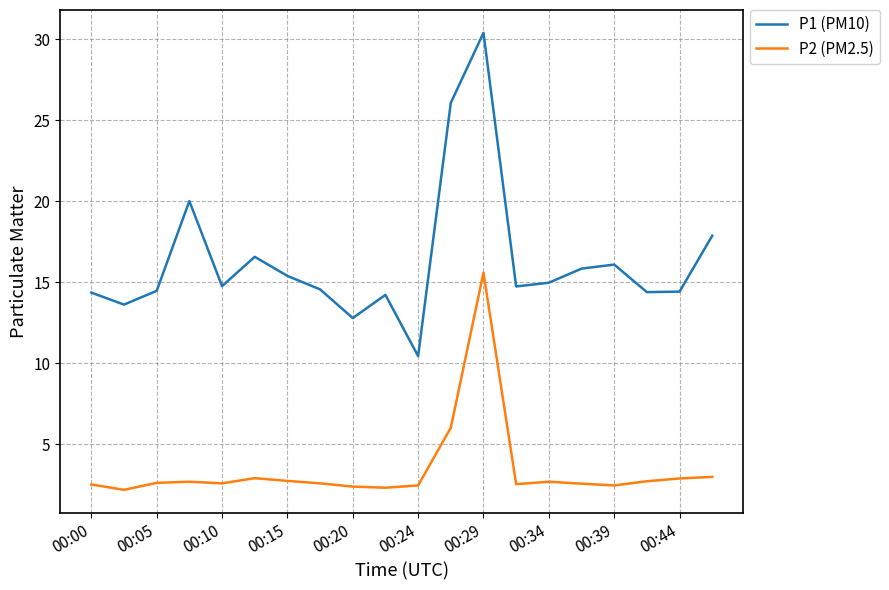

List the series in order of their peak value, highest first.

P1 (PM10), P2 (PM2.5)